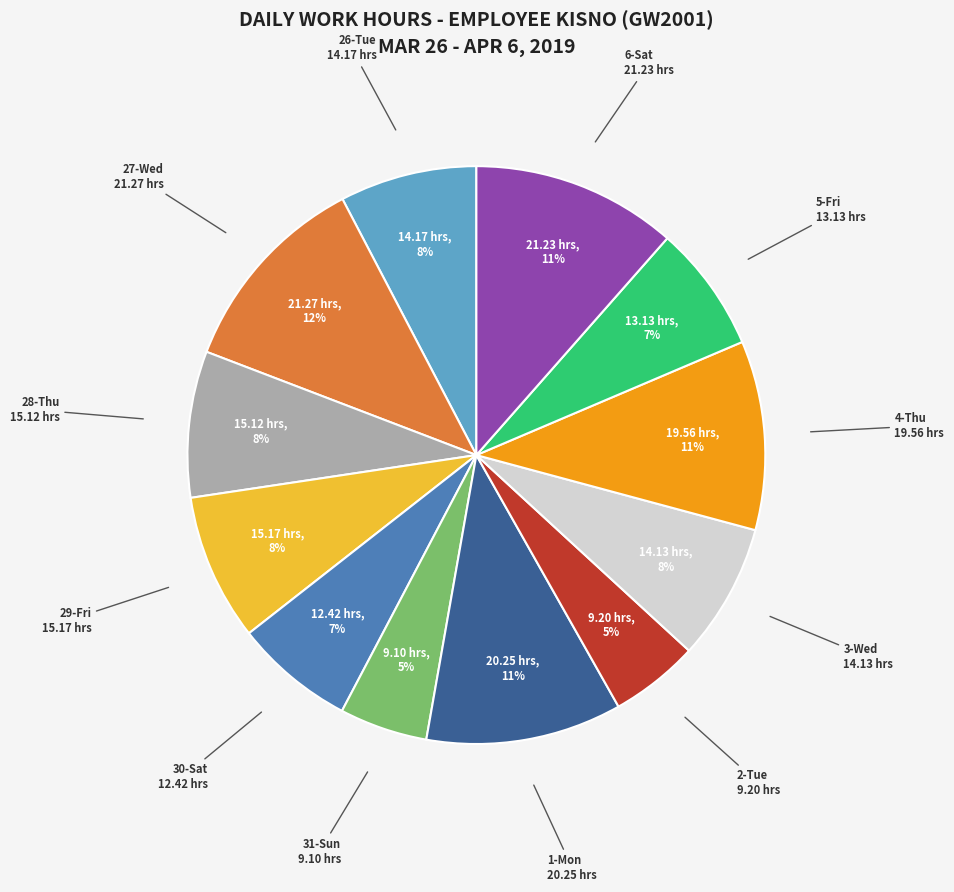

Which has a higher value, 27-Wed or 26-Tue?

27-Wed